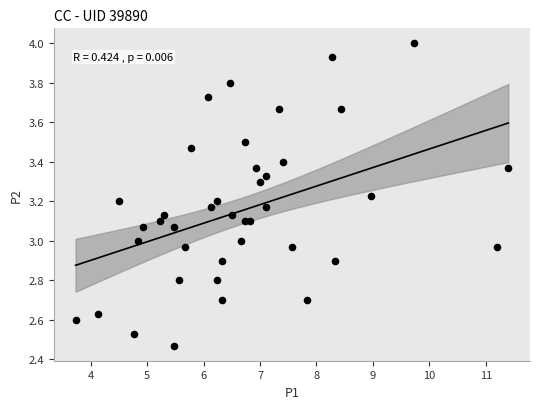

What is the range of Y values (max minus min)?

1.5